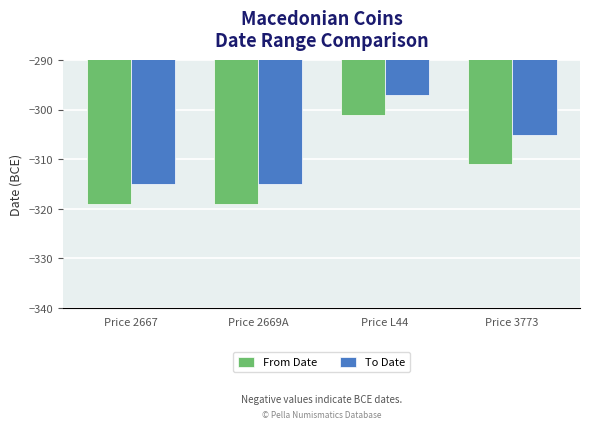

Rank the series by their maximum value, from lowest to highest.

From Date, To Date